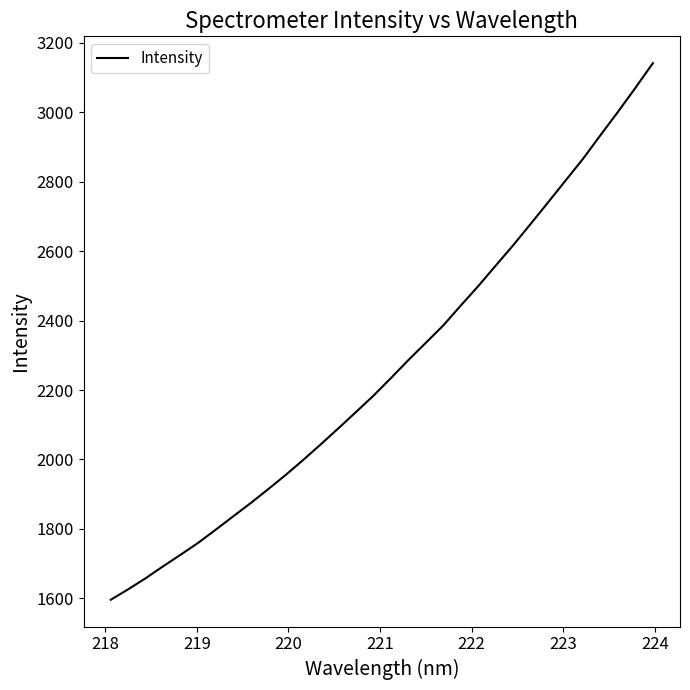

What is the sum of all values?

72482.1